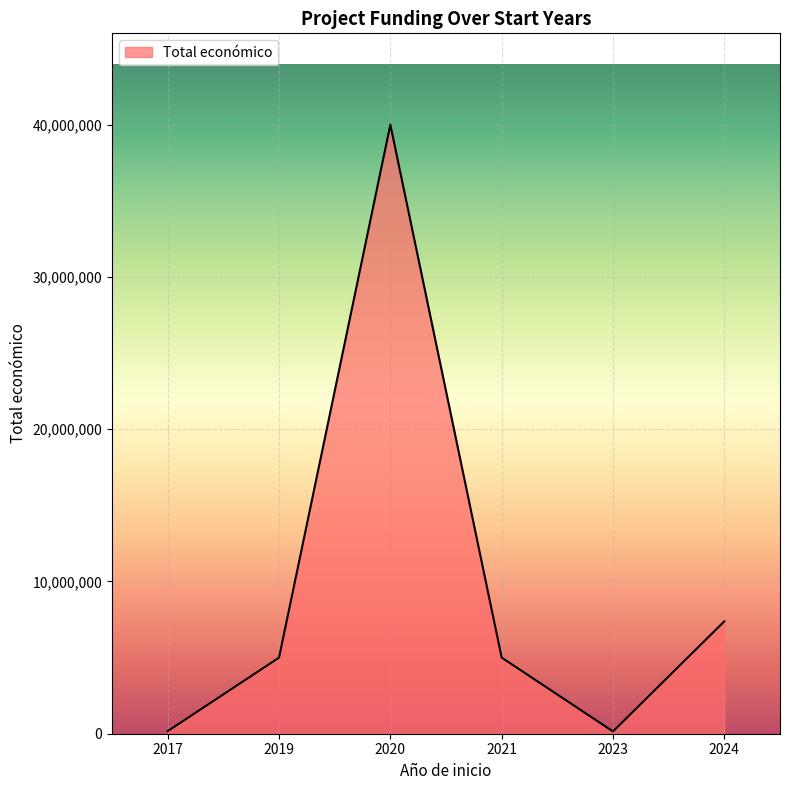

The chart shows a value of 7384272 at 2024. True or false?

True